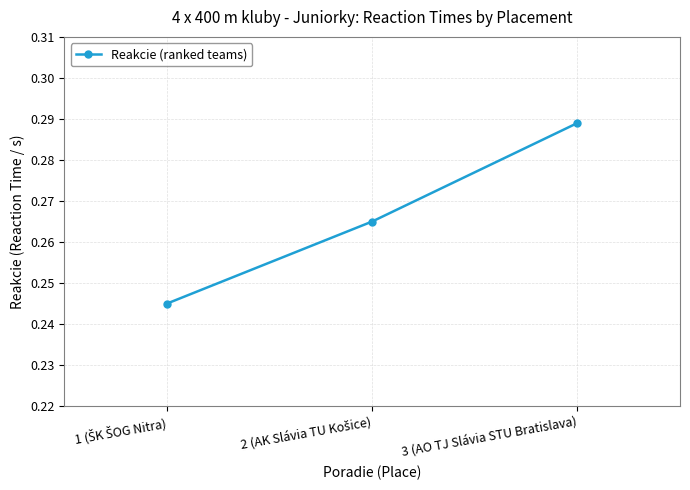

How many categories are shown in the chart?

3